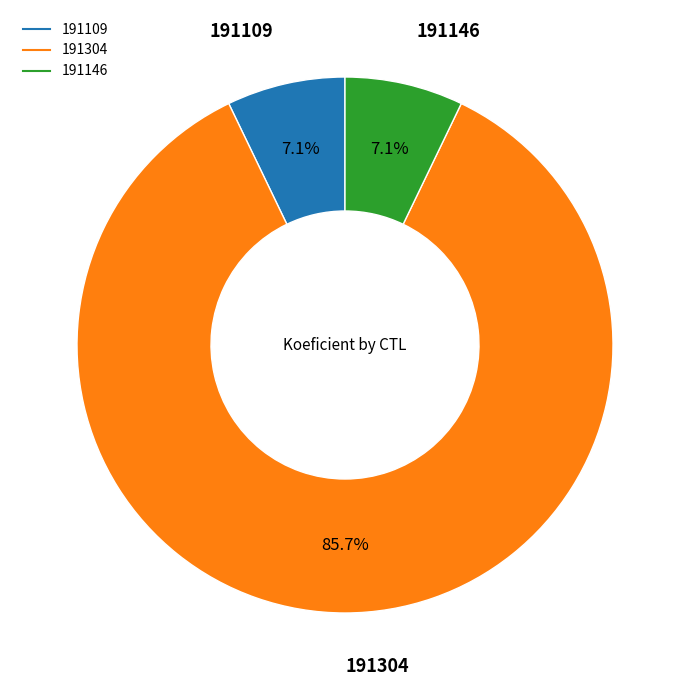

What percentage is the 191146 slice, to the nearest percent?

7%